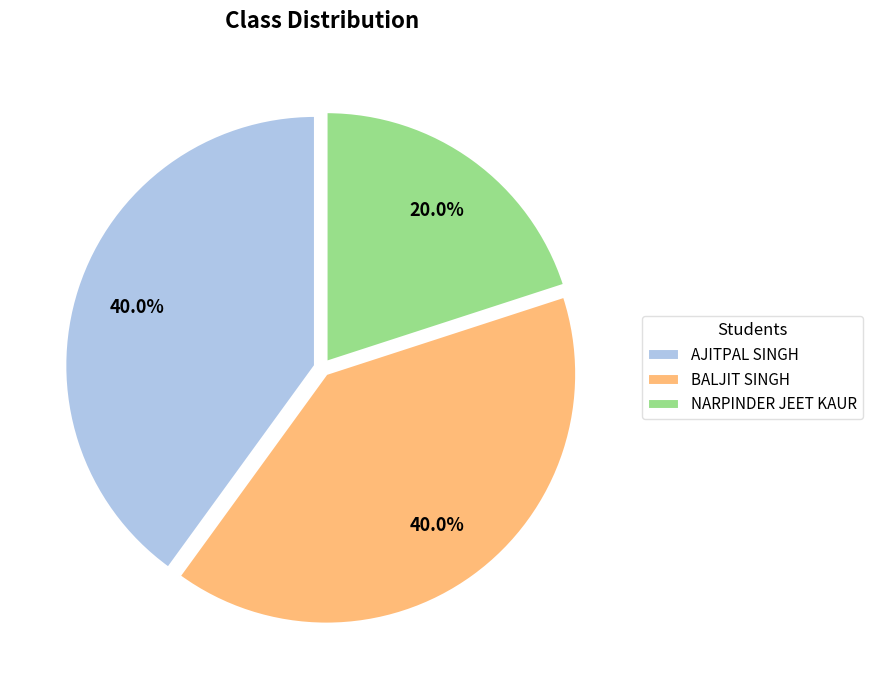

Does NARPINDER JEET KAUR account for over 50% of the chart?

No